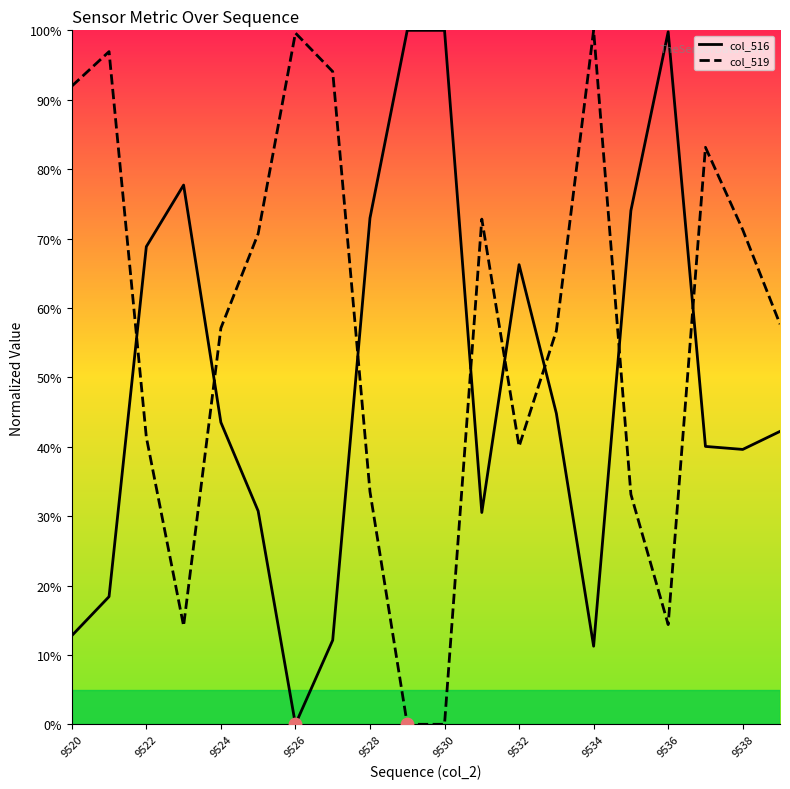

At how many categories does at least one series exceed 96?

6